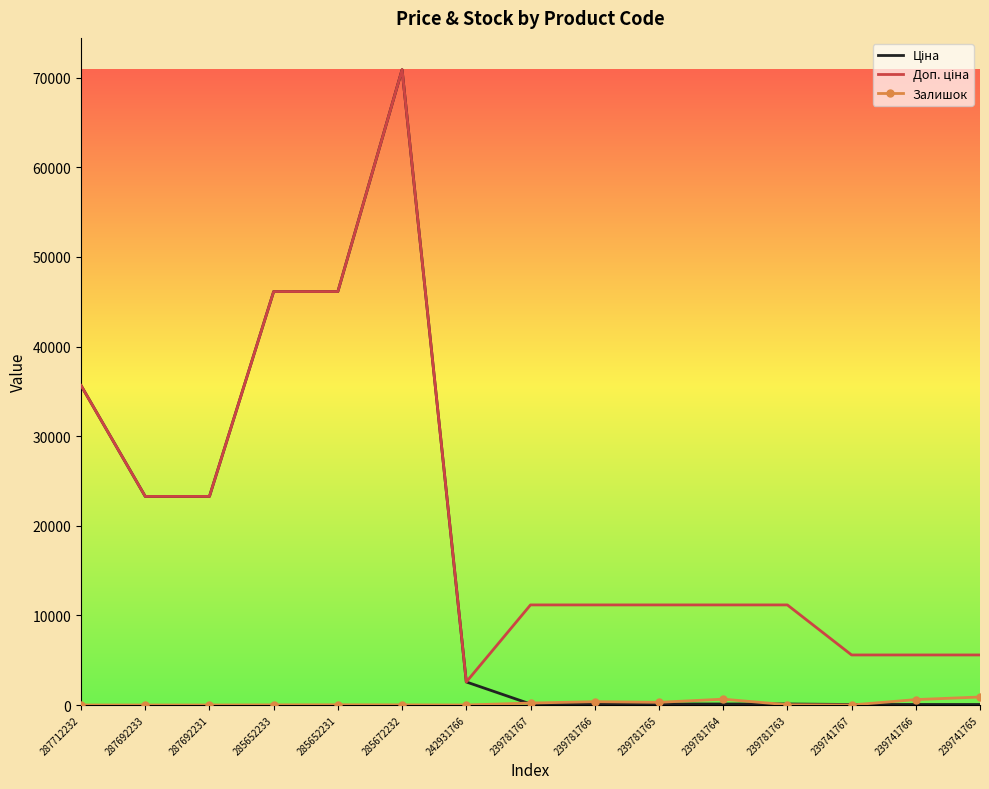

At which category is the sum across all series the highest?

285672232